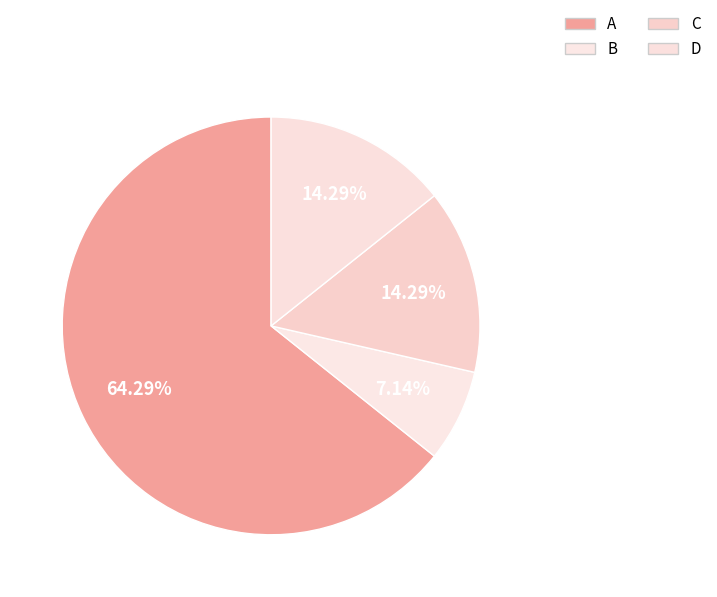

What is the ratio of the value at C to the value at B?

2.0